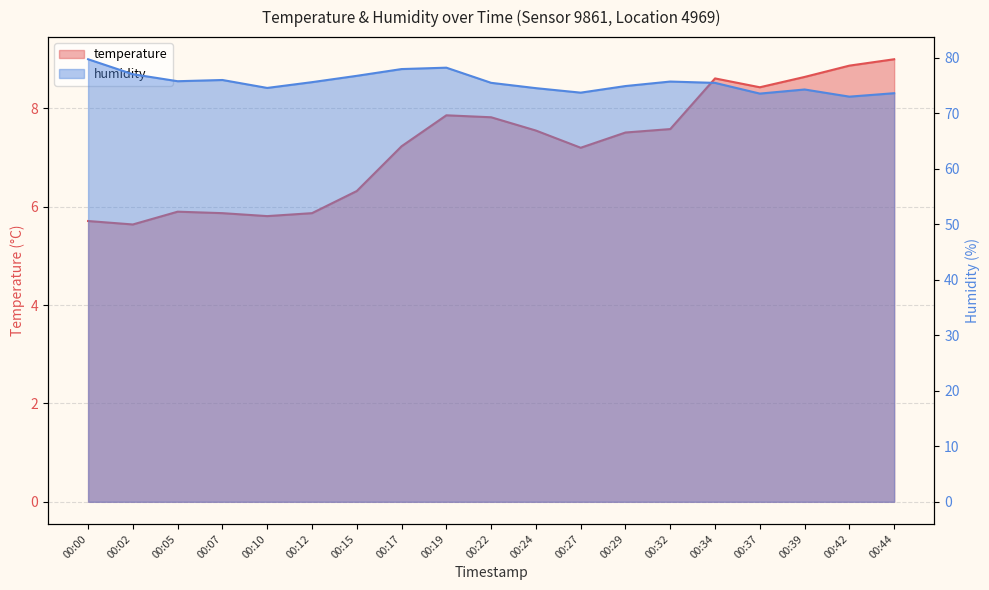

Which series has the largest range (max minus min)?

humidity